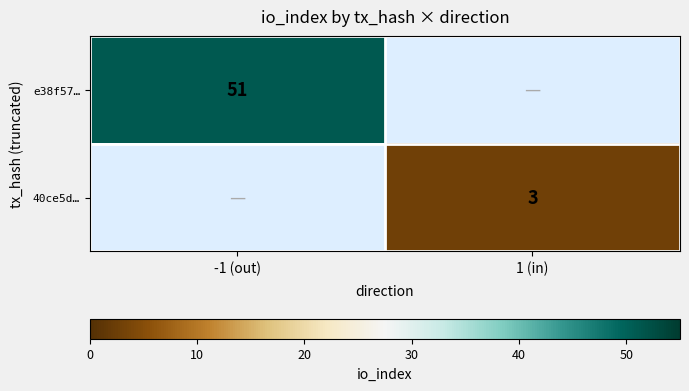

True or false: 40ce5d… has a value of 2 at 1 (in).

False